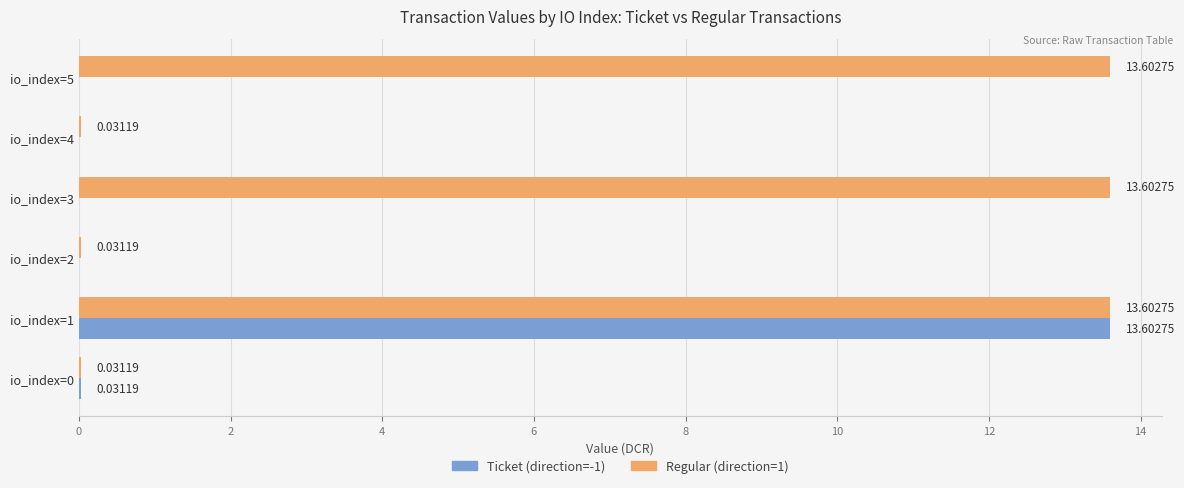

How many values in the Regular (direction=1) series exceed 13?

3